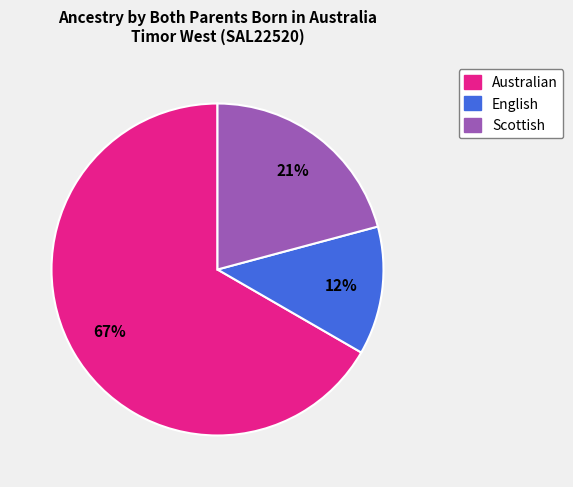

To the nearest percent, what is the combined percentage of English and Scottish?

33%